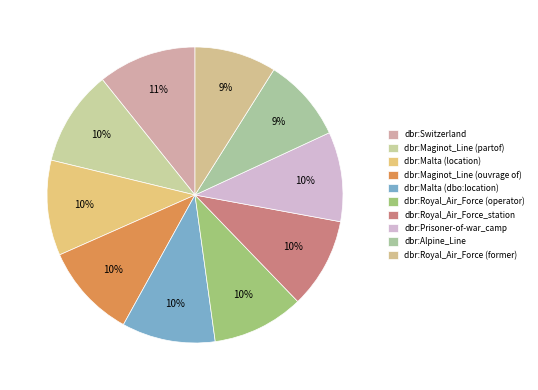

Which slice is the smallest?

dbr:Royal_Air_Force (former)